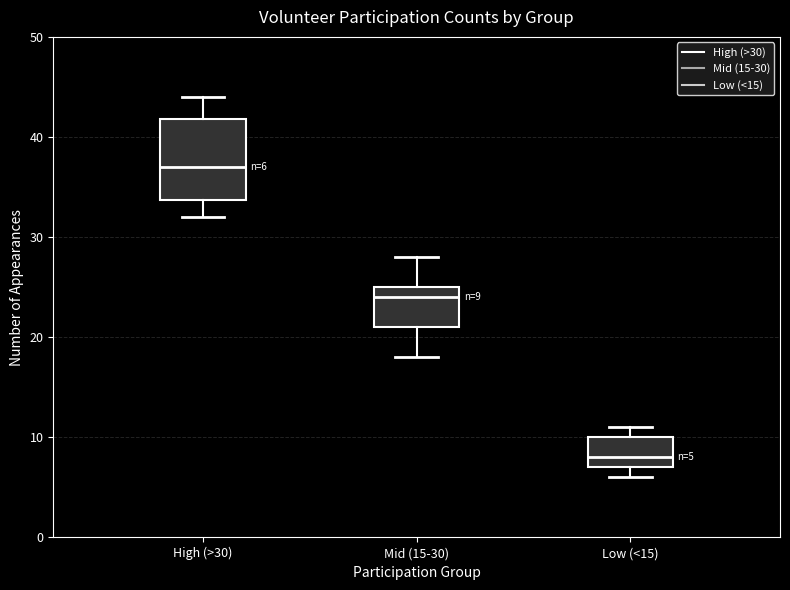

Comparing the boxes themselves (not the whiskers), which one is the tallest?

High (>30)